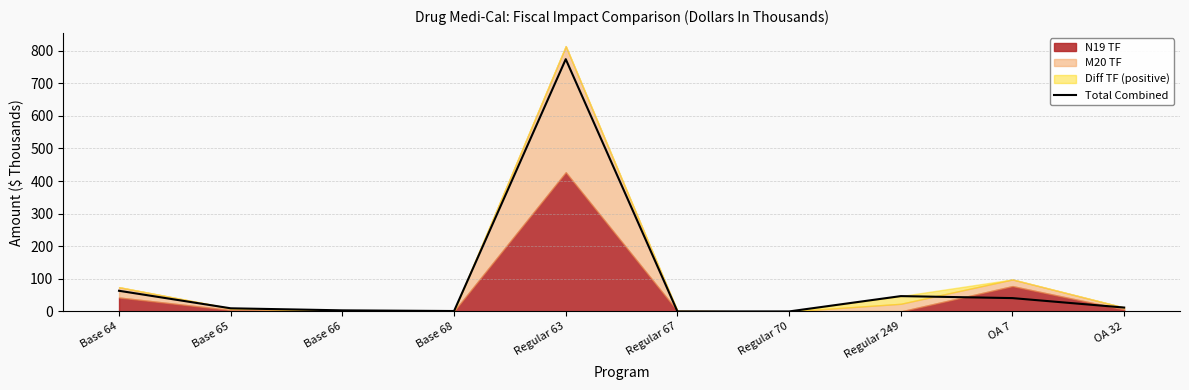

Reading left to right, what are all the values shown in this chart?

63.4	9.6	3.3	1.3	773.9	0.0	0.0	47.0	40.9	11.9